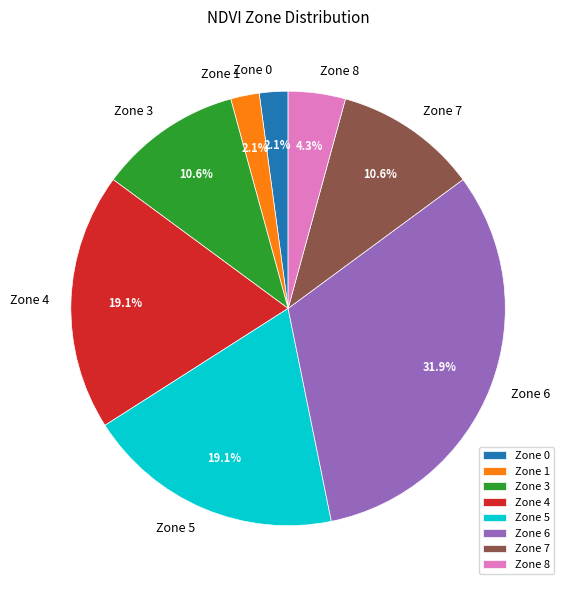

What is the ratio of the value at Zone 5 to the value at Zone 7?

1.8